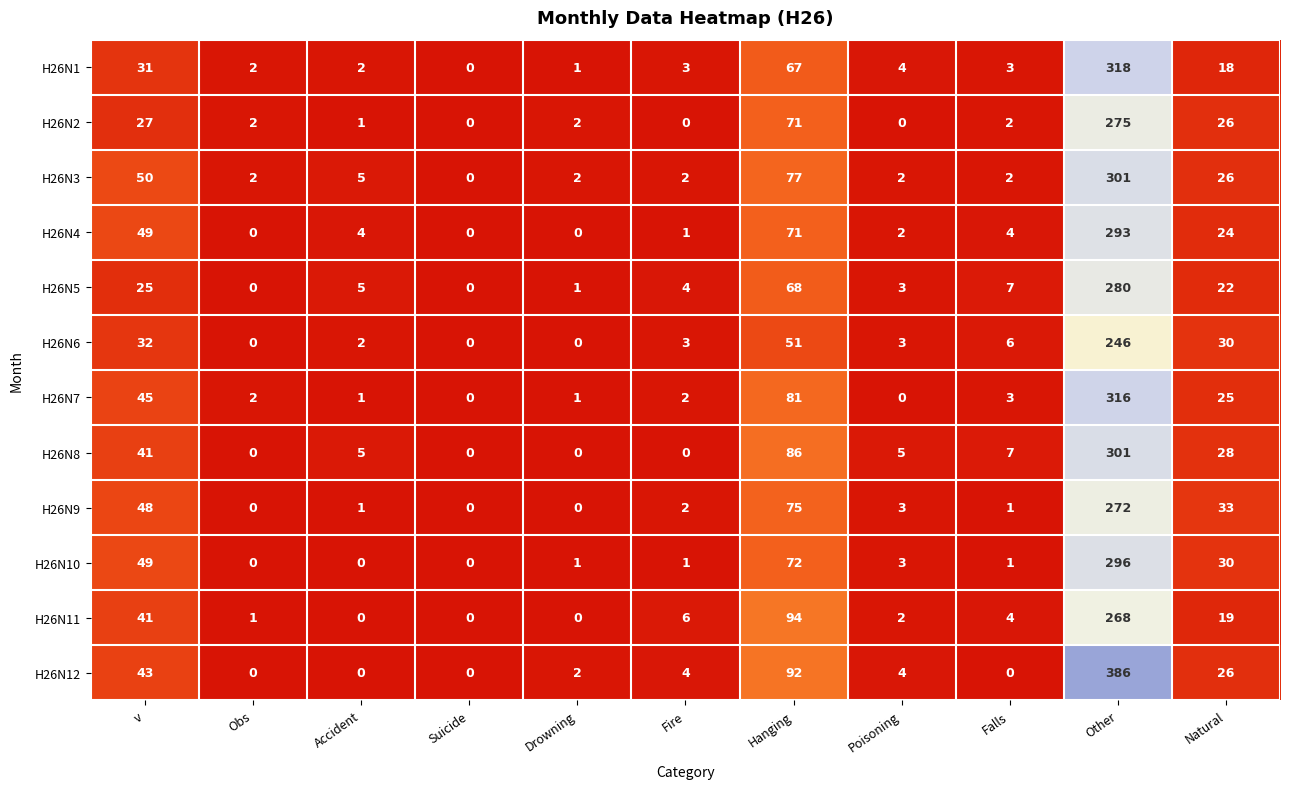

Which series has the largest range (max minus min)?

H26N12